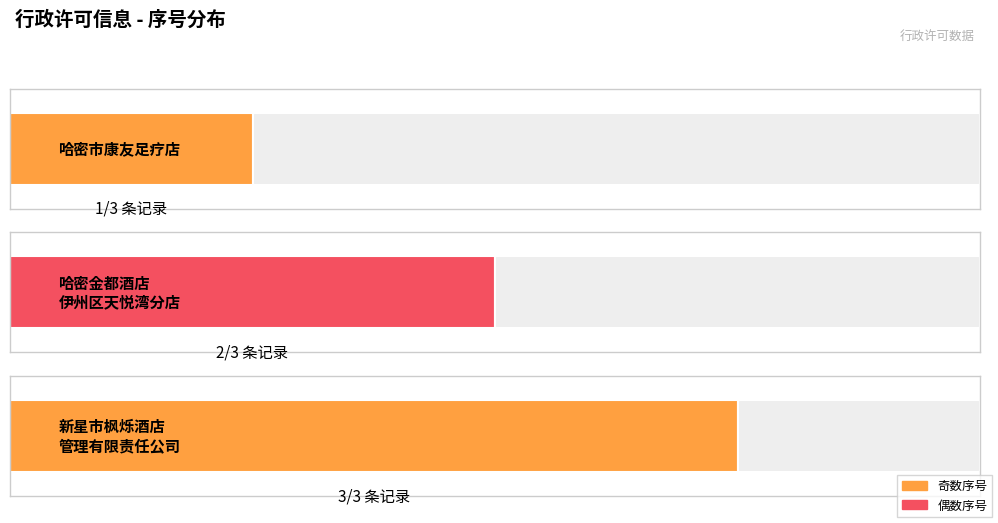

List the labels in order of value, smallest first.

哈密市康友足疗店, 哈密金都酒店有限公司伊州区天悦湾分店, 新星市枫烁酒店管理有限责任公司